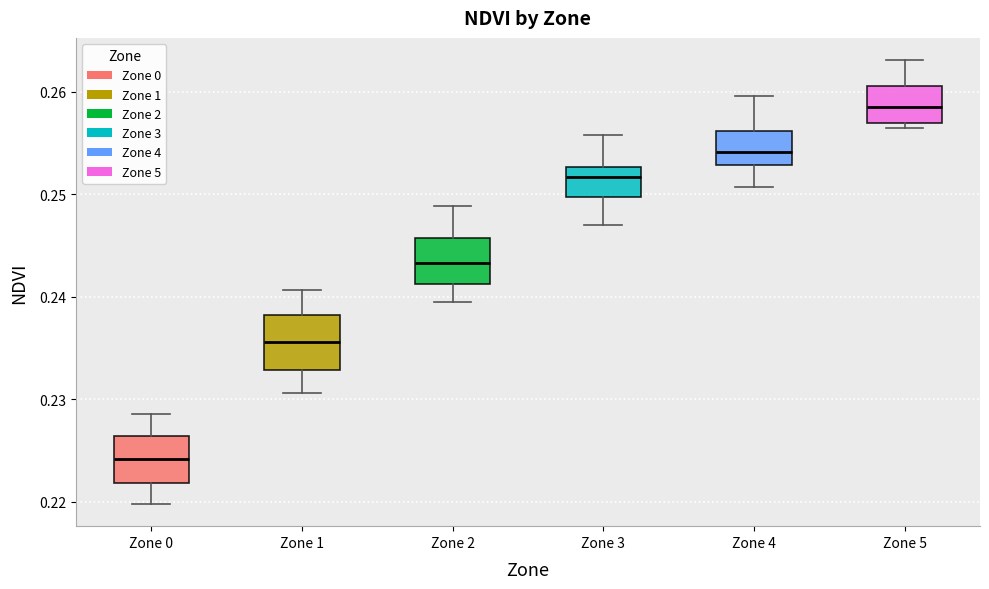

Reading left to right, read every box against the y-axis: the position of its median line, the range the box covers, and the ends of its whiskers. The values are not printed on the chart, so give them approximately, as read against the axis.

Zone 0: median 0.224, box 0.222 to 0.226, whiskers 0.220 to 0.229
Zone 1: median 0.236, box 0.233 to 0.238, whiskers 0.231 to 0.241
Zone 2: median 0.243, box 0.241 to 0.246, whiskers 0.239 to 0.249
Zone 3: median 0.252, box 0.250 to 0.253, whiskers 0.247 to 0.256
Zone 4: median 0.254, box 0.253 to 0.256, whiskers 0.251 to 0.260
Zone 5: median 0.259, box 0.257 to 0.261, whiskers 0.256 to 0.263